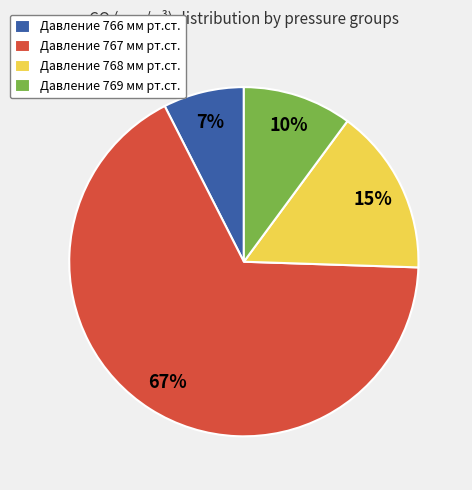

Rank the categories by value from highest to lowest.

Давление 767 мм рт.ст., Давление 768 мм рт.ст., Давление 769 мм рт.ст., Давление 766 мм рт.ст.